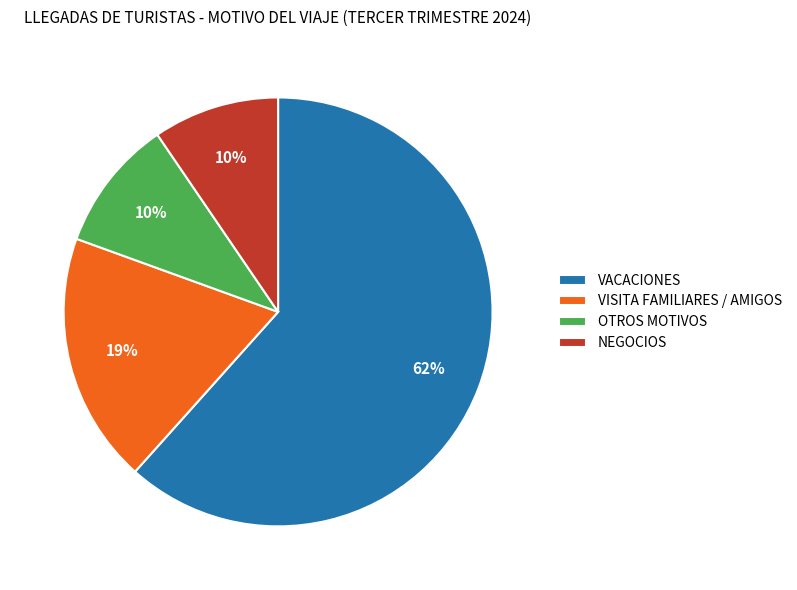

Do OTROS MOTIVOS and NEGOCIOS together represent more than half of the pie?

No